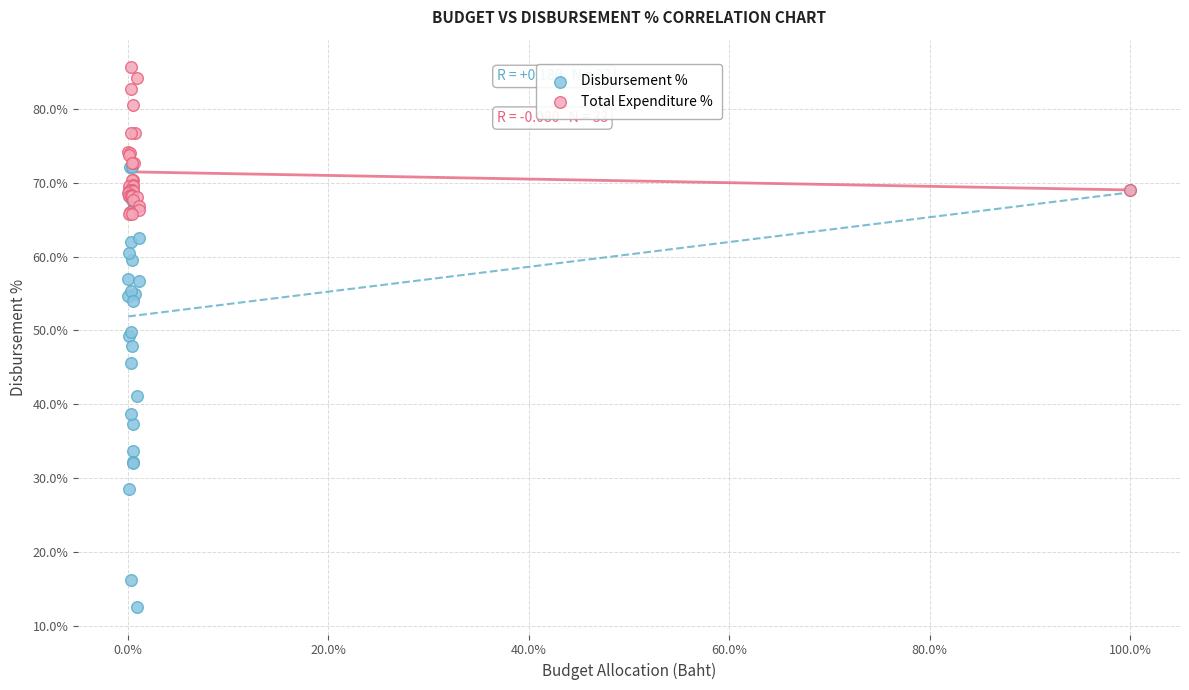

Which series contains the highest Y value?

Total Expenditure %